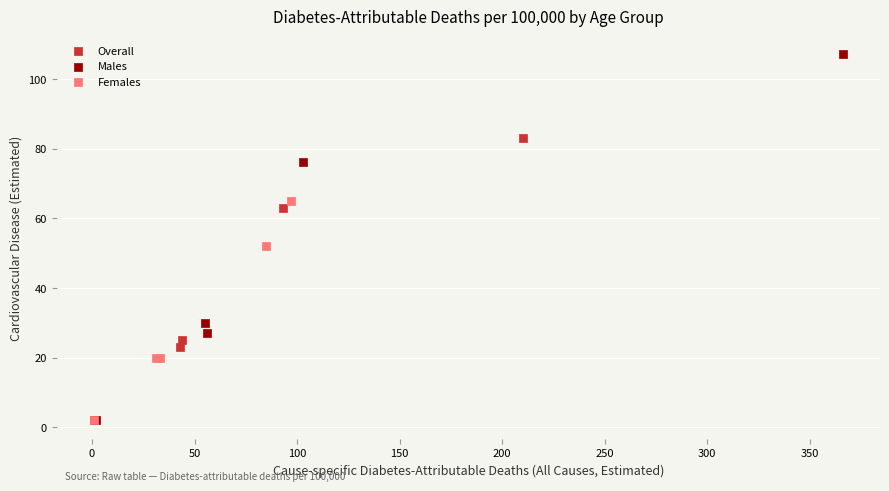

What are all the series names shown in the legend?

Overall, Males, Females